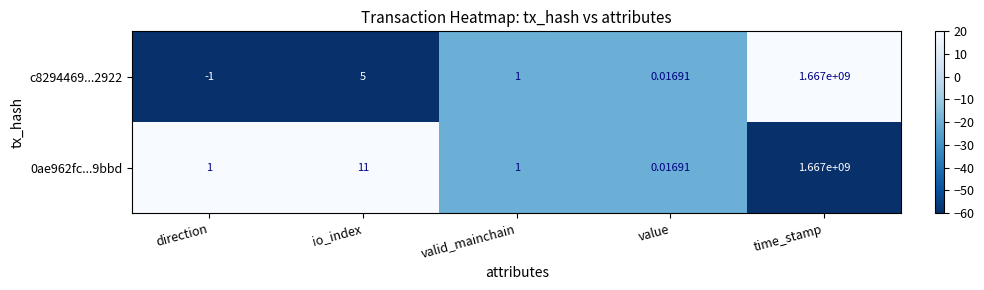

Count the number of categories in the chart.

5